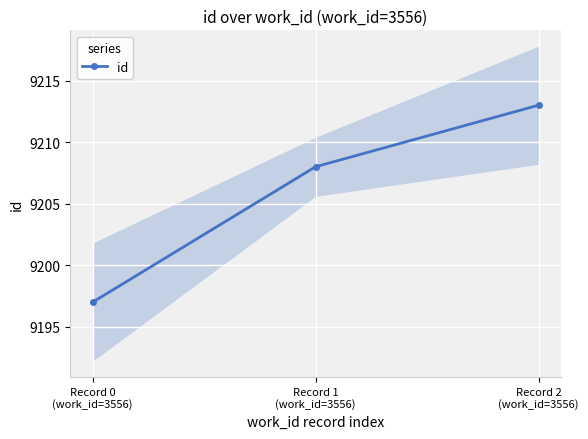

Rank the categories by value from highest to lowest.

Record 2
(work_id=3556), Record 1
(work_id=3556), Record 0
(work_id=3556)